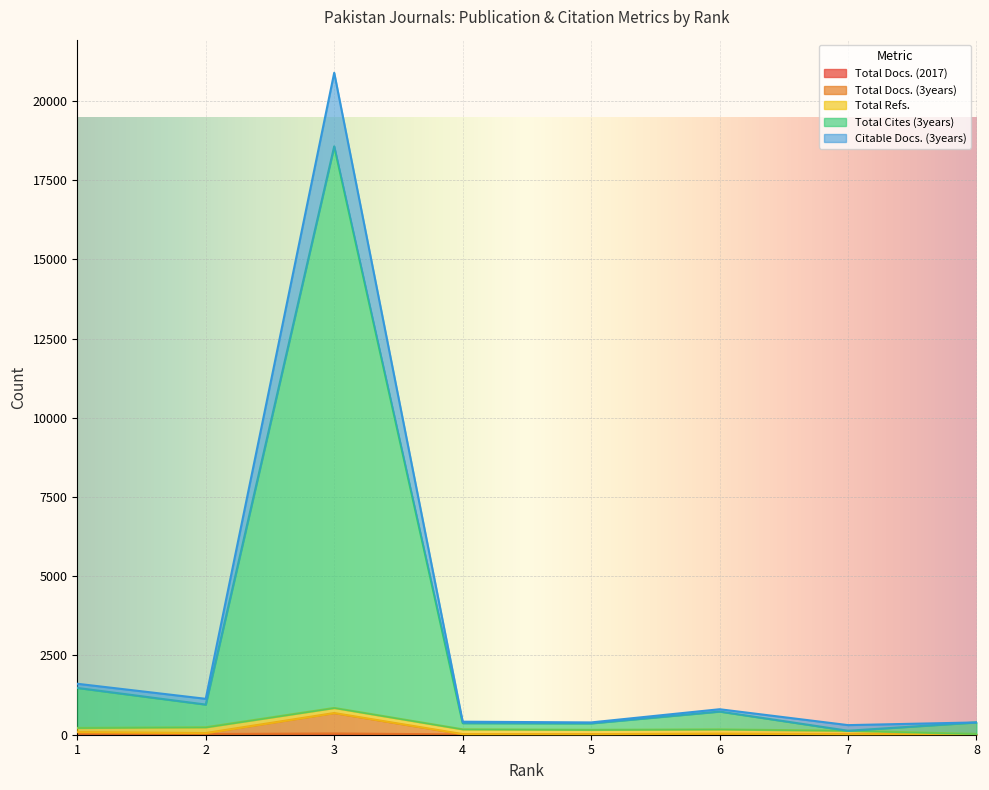

True or false: Citable Docs. (3years) and Total Docs. (3years) cross at least once.

False